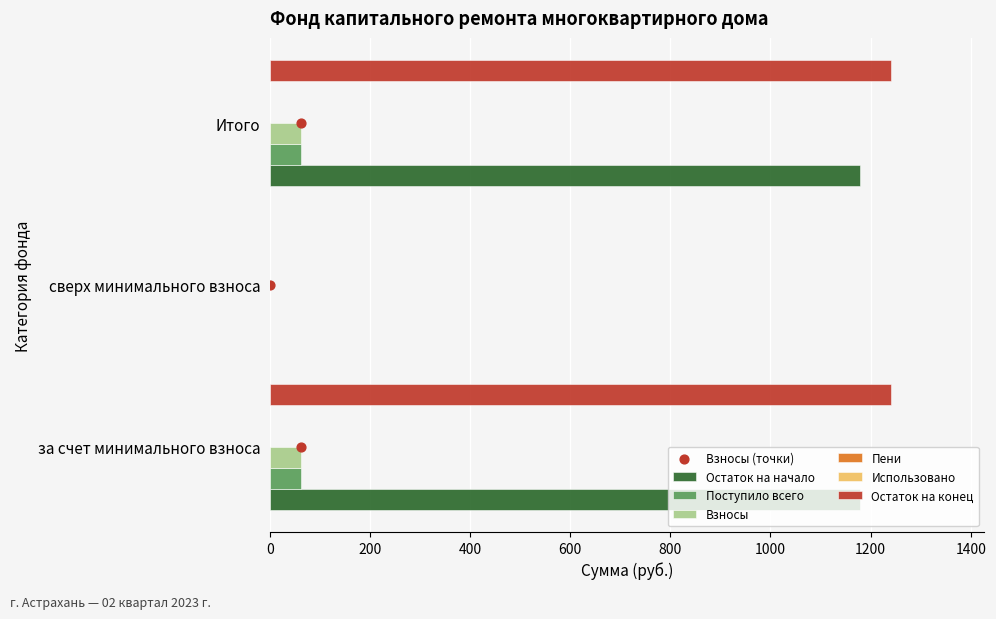

Which series contains the highest Y value?

Остаток на конец